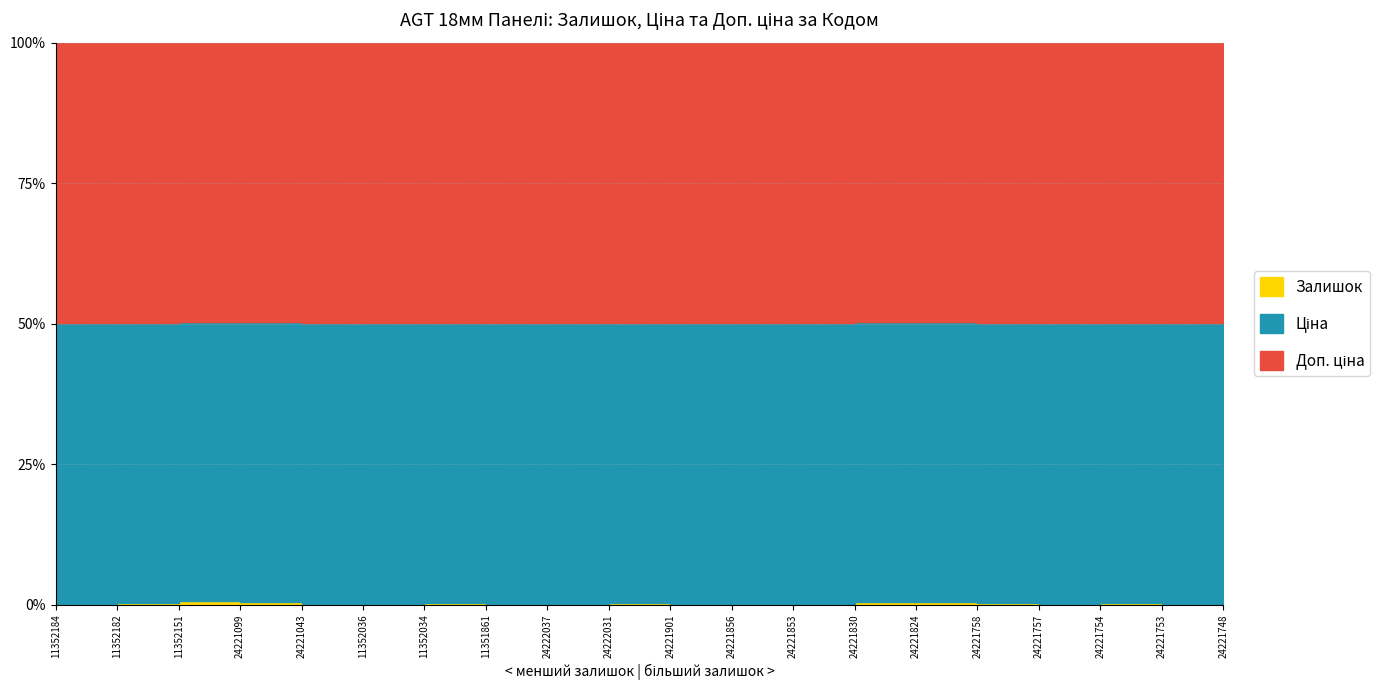

The value of Ціна at 11352184 is 7098.8. True or false?

True